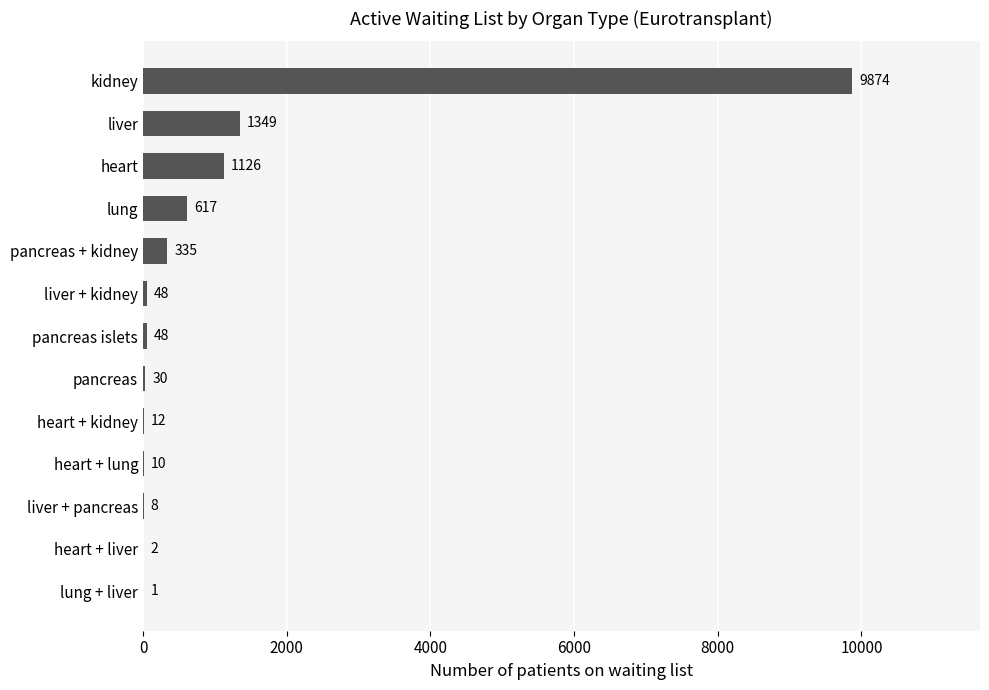

At which label is the value closest to 4937?

liver